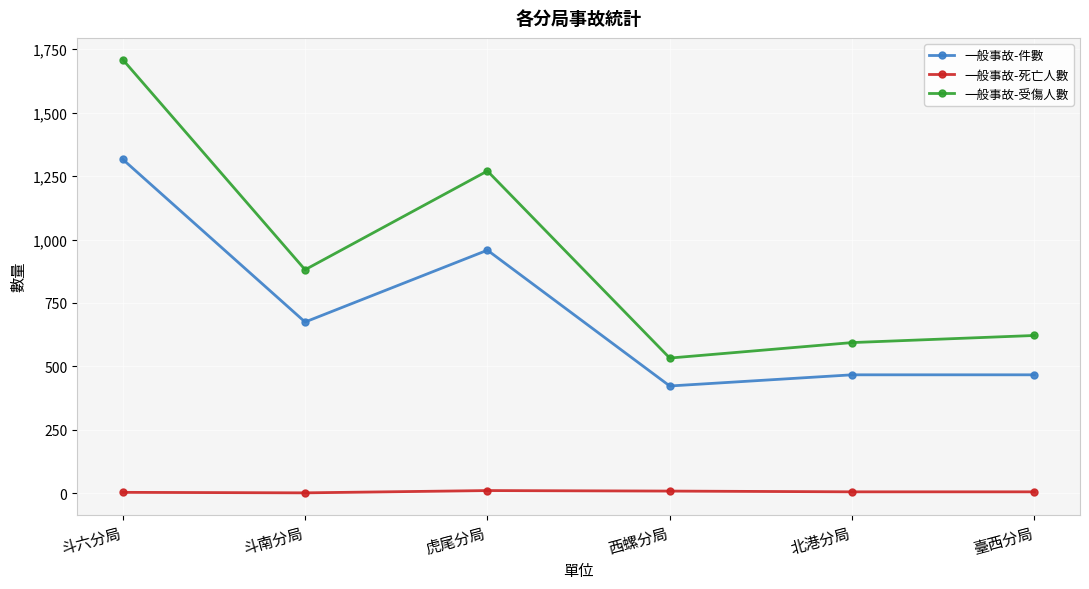

Which series has the largest range (max minus min)?

一般事故-受傷人數